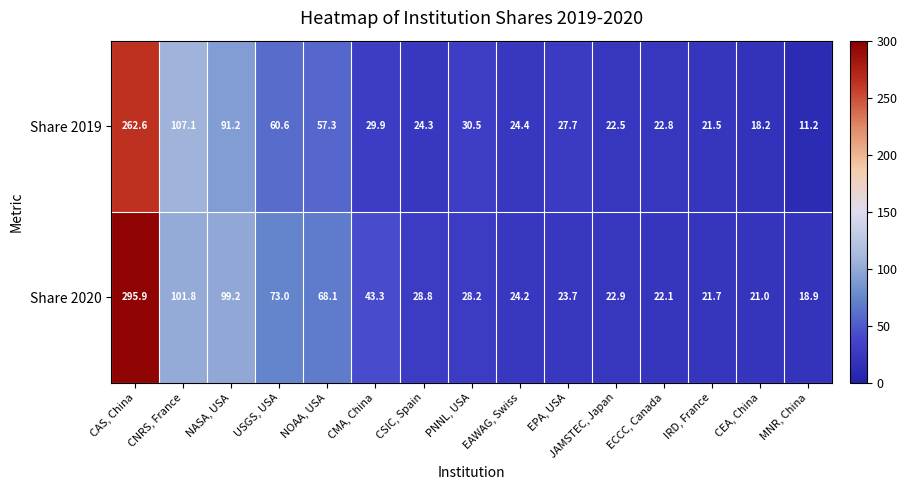

Rank the series at IRD, France from lowest to highest value.

Share 2019, Share 2020